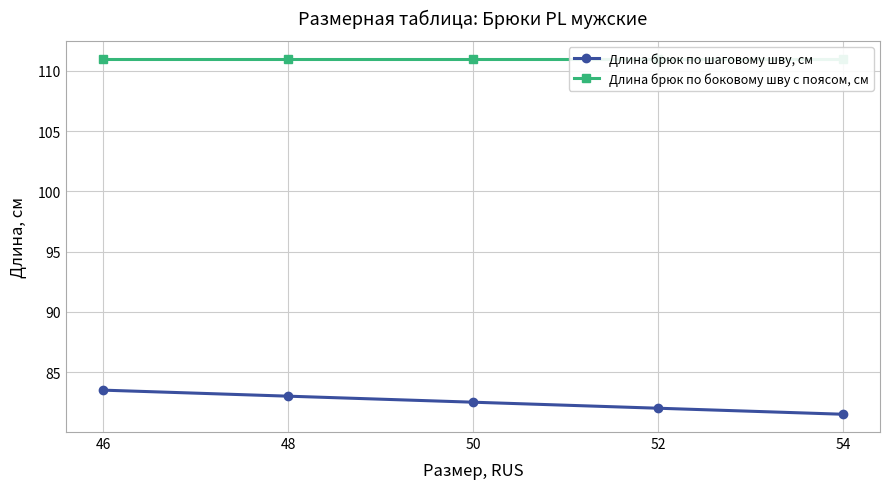

What is the value of the Длина брюк по шаговому шву, см point at the 3rd from the left?

82.5